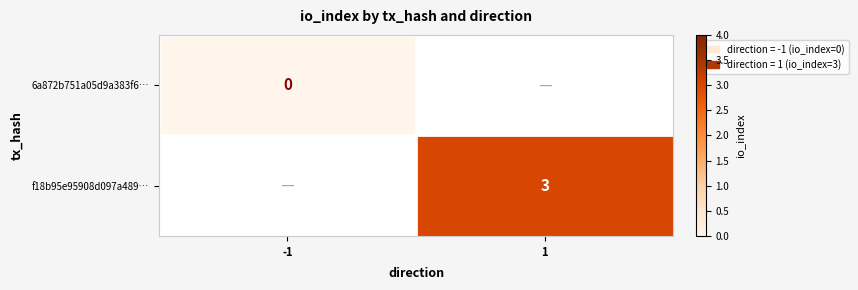

The f18b95e95908d097a489… series shows 1 at 1. True or false?

False